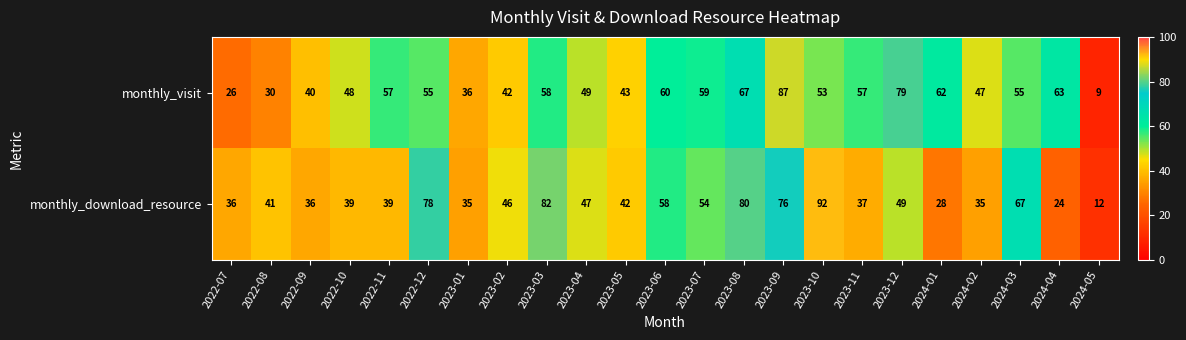

Which category has the lowest value in the monthly_visit series?

2024-05